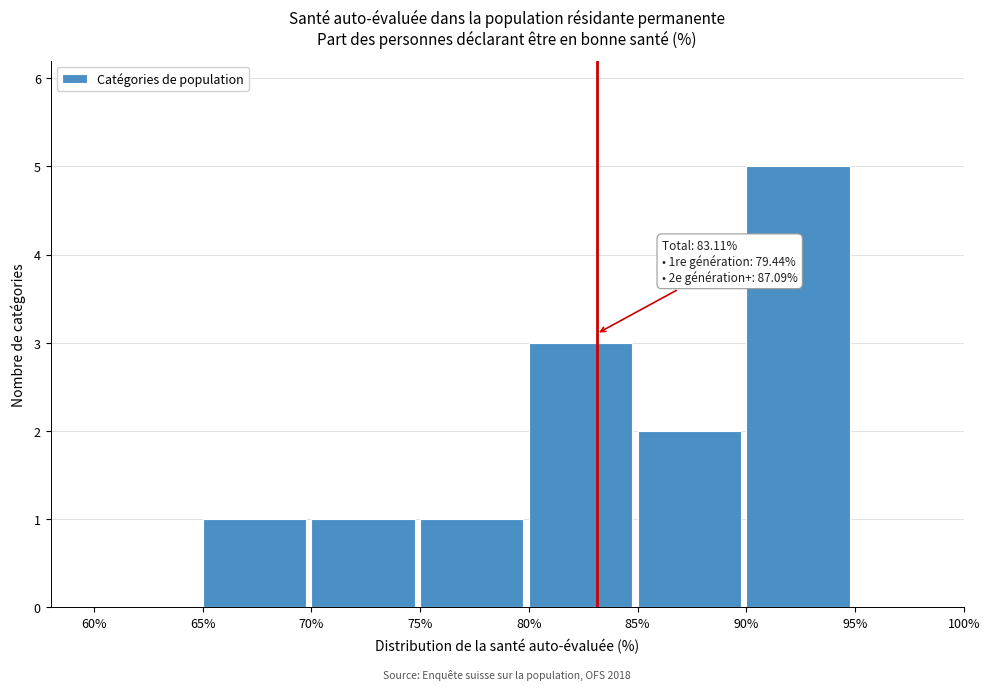

Which range on the x-axis has the tallest bar?

90% to 95%